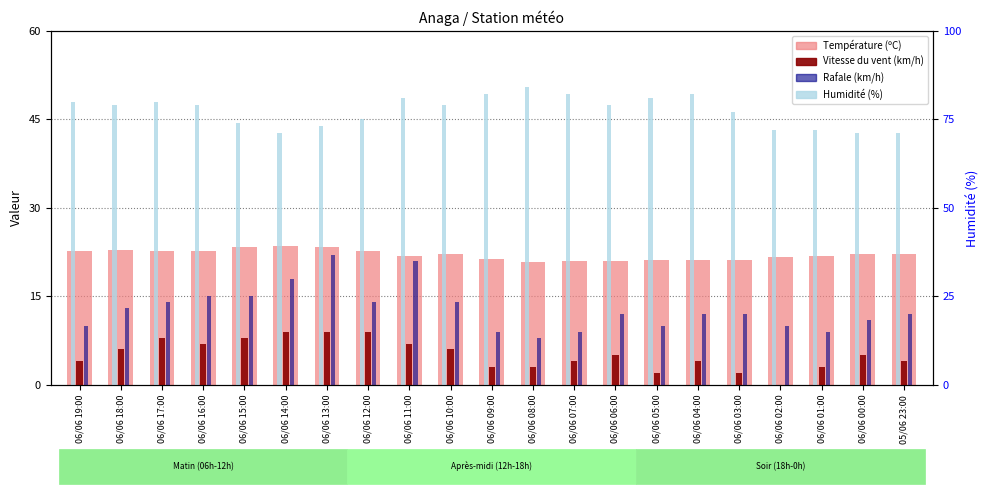

What is the difference between the maximum and minimum values in the Vitesse du vent (km/h) series?

9.0